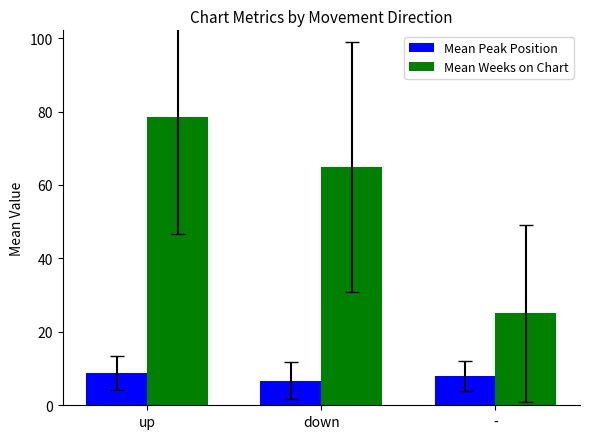

What is the maximum value shown in the chart?

78.5